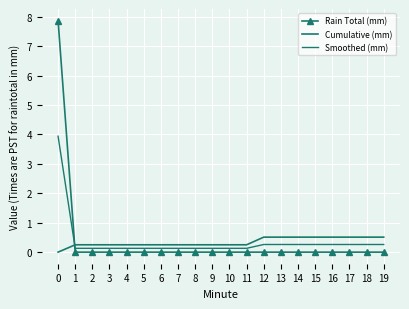

True or false: Rain Total (mm) and Smoothed (mm) intersect in this chart.

True